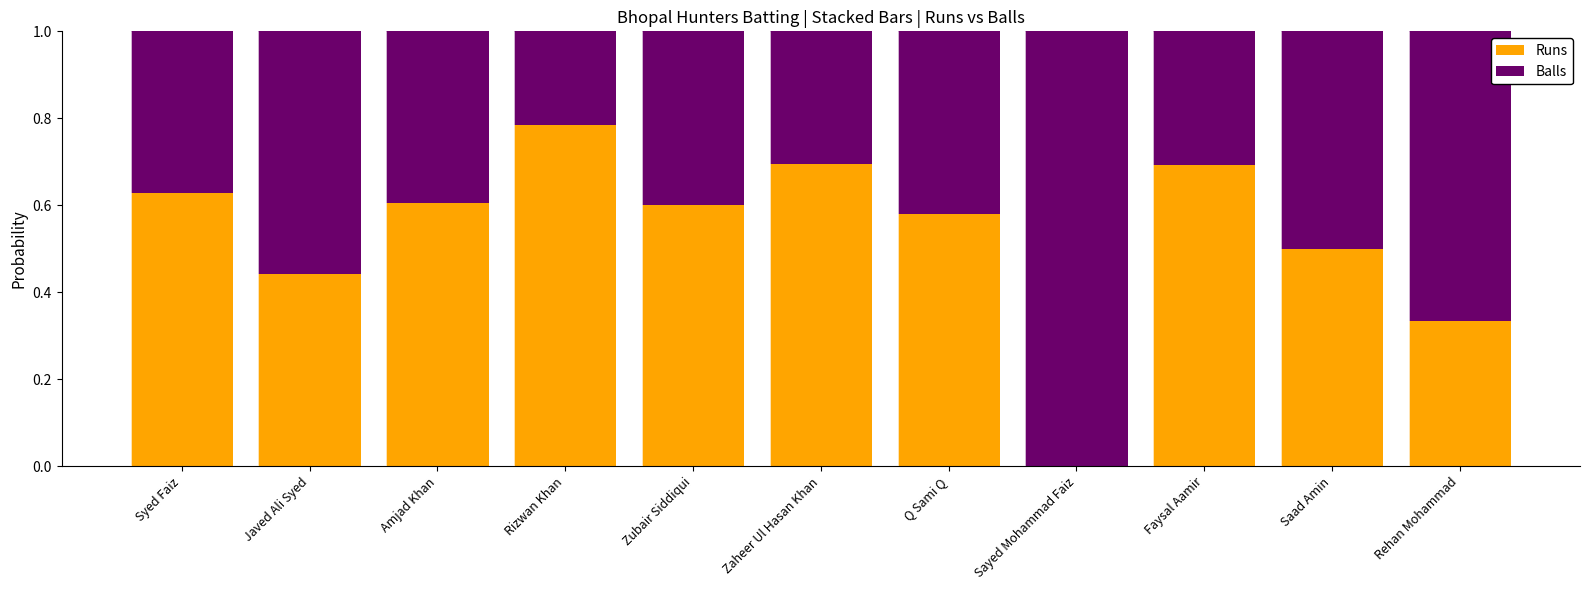

What is the sum of all Runs values?

5.9